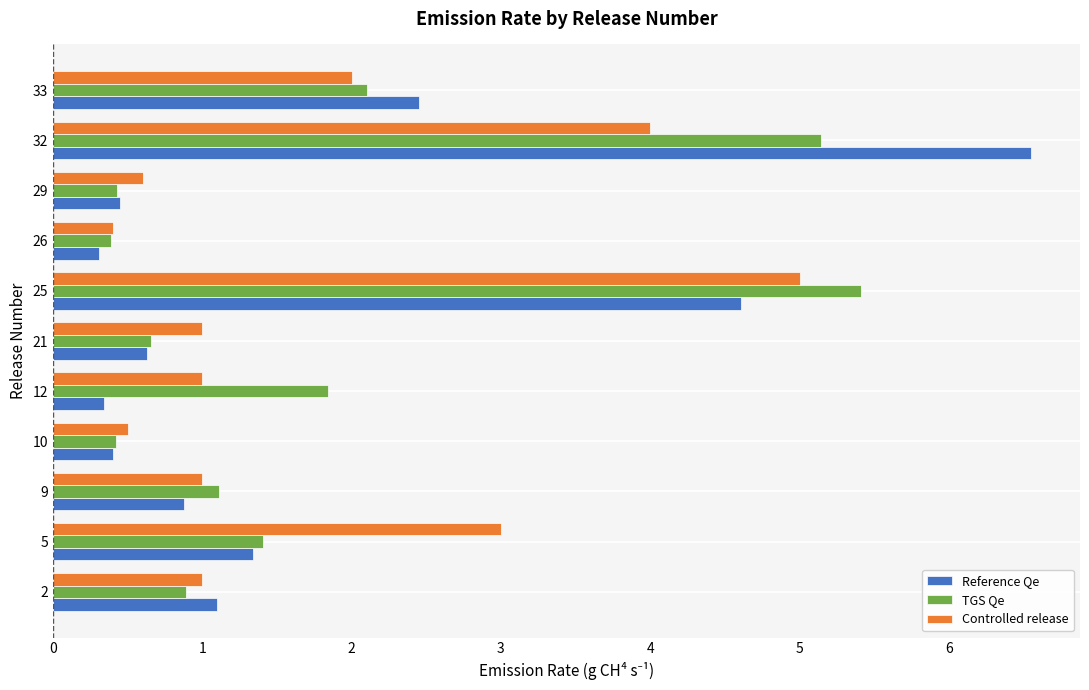

Which series changed the most between 2 and 5?

Controlled release